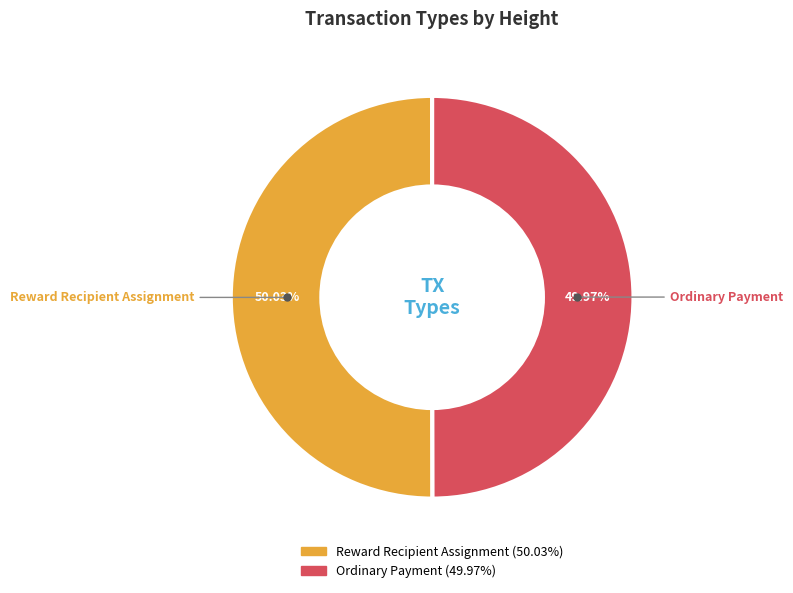

Is there any slice that represents more than half of the pie?

Yes